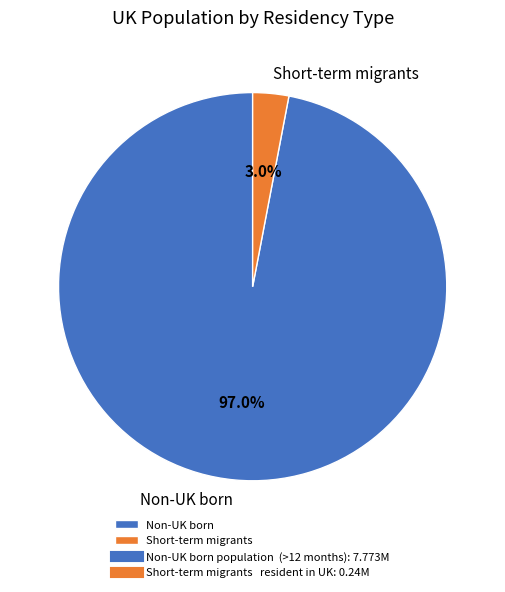

Is the sum of Non-UK born and Short-term migrants greater than half?

Yes